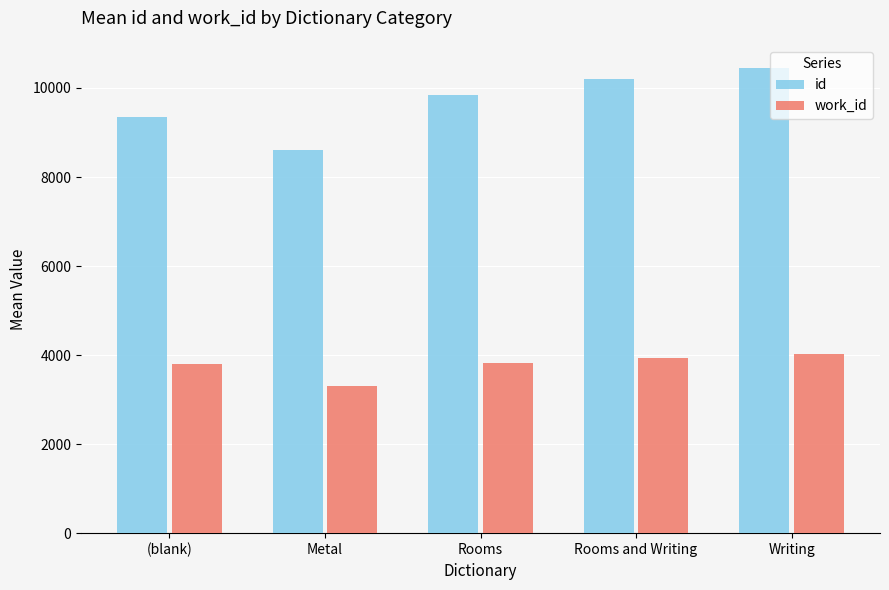

What is the minimum value shown in the chart?

3304.0